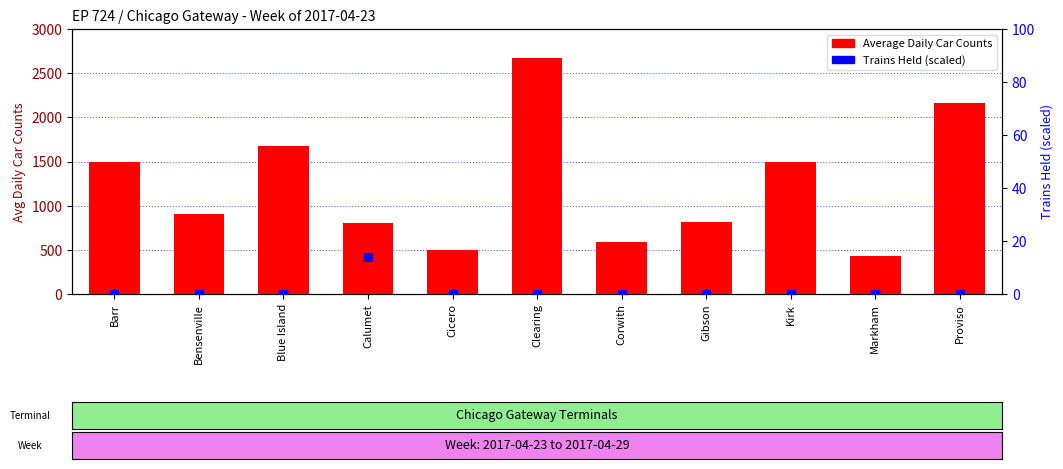

What are all the series names shown in the legend?

Average Daily Car Counts, Trains Held (scaled)